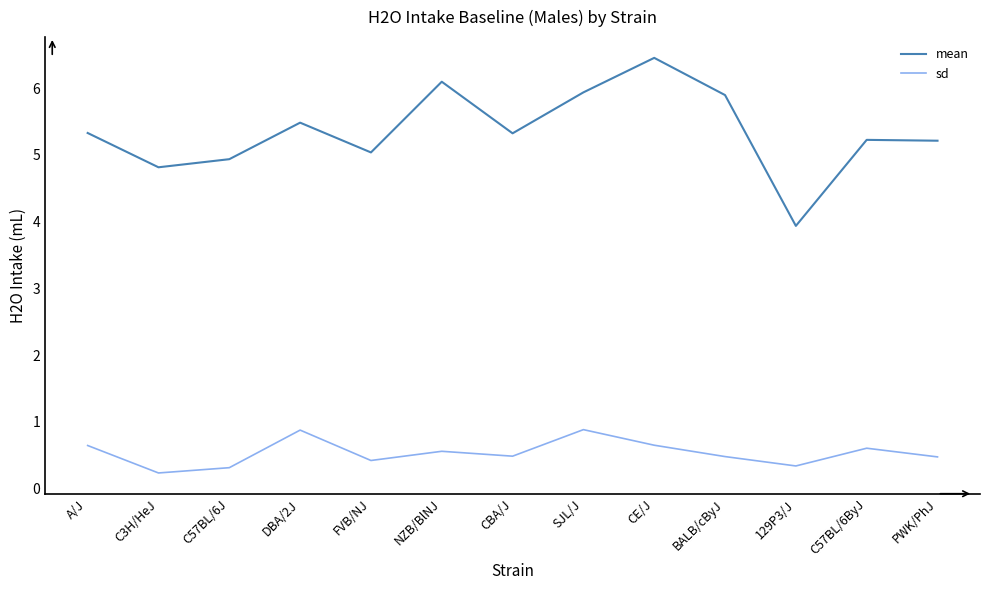

The value of mean at CBA/J is 5.3. True or false?

True